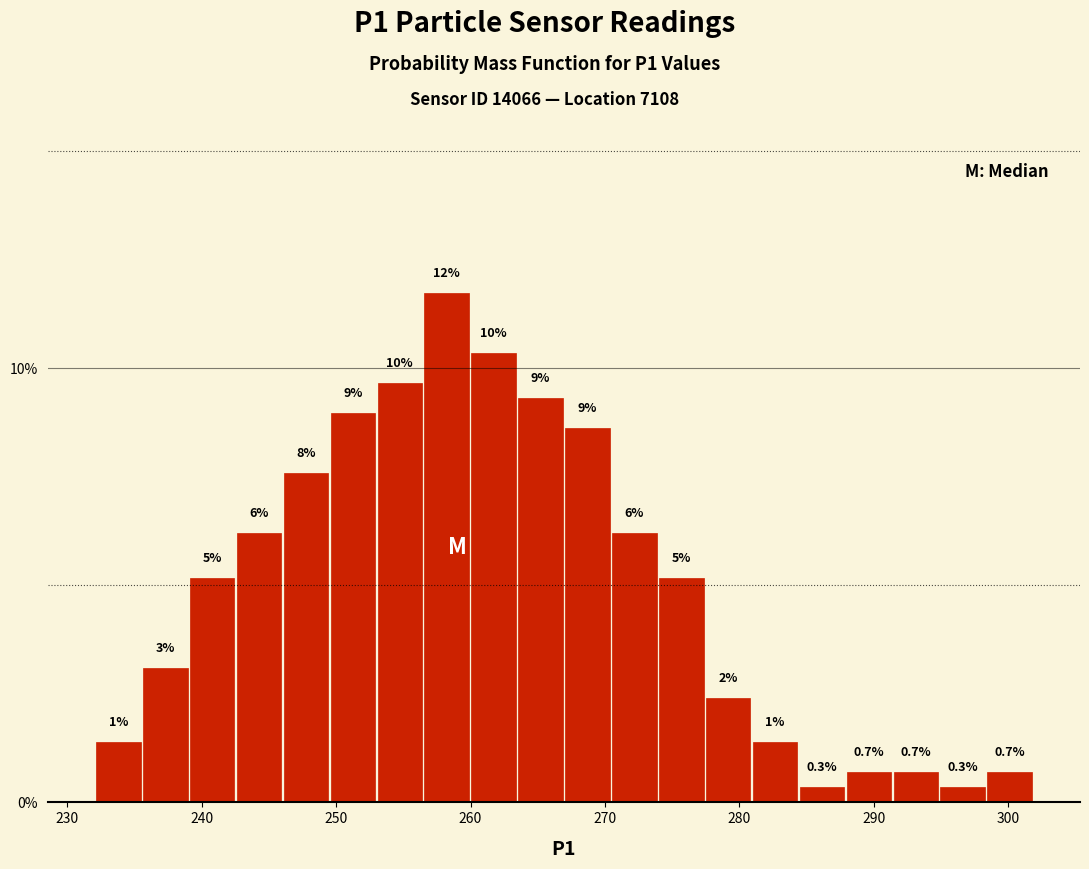

Read against the x-axis, roughly where is the centre of the tallest bar?

258